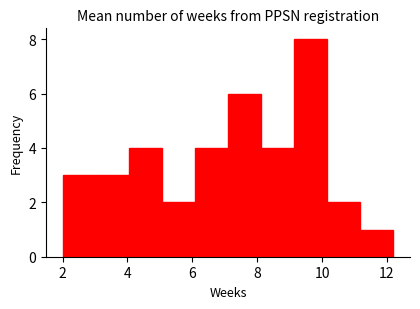

Reading left to right, list every bar in this chart as the range it spans on the x-axis followed by its height. Neither the bar edges nor the heights are printed on the chart, so give them approximately, as read against the axes.

2.00 to 3.02: 3
3.02 to 4.04: 3
4.04 to 5.06: 4
5.06 to 6.08: 2
6.08 to 7.10: 4
7.10 to 8.12: 6
8.12 to 9.14: 4
9.14 to 10.16: 8
10.16 to 11.18: 2
11.18 to 12.20: 1